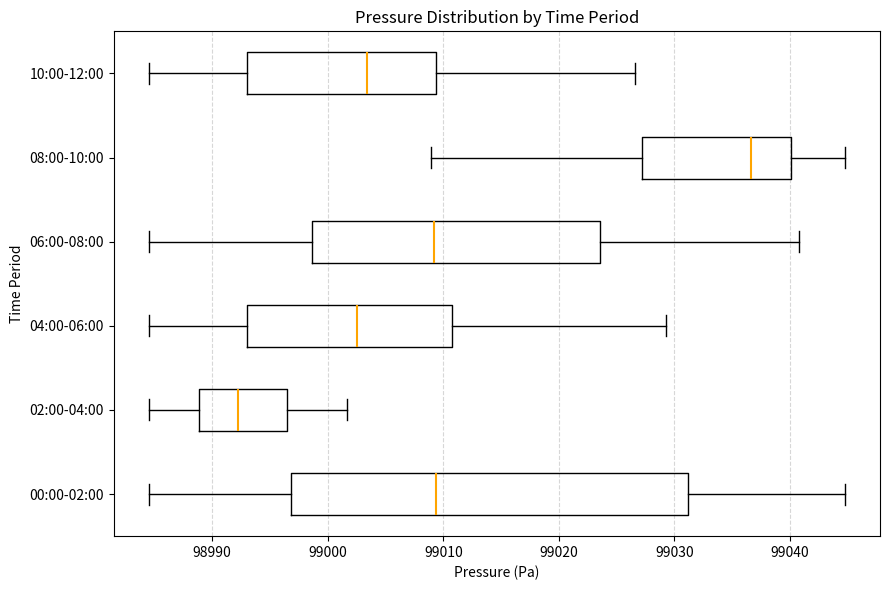

Which box's median line is the furthest to the right?

08:00-10:00